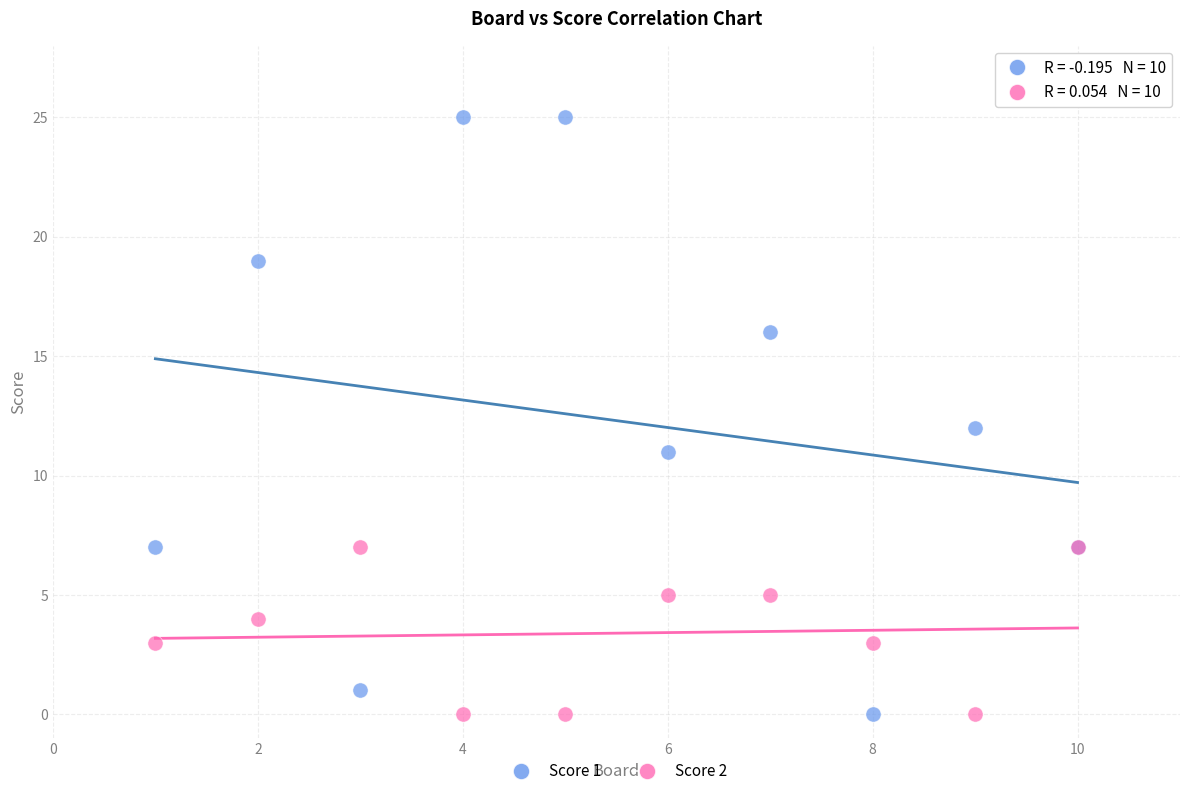

What are all the series names shown in the legend?

Score 1, Score 2